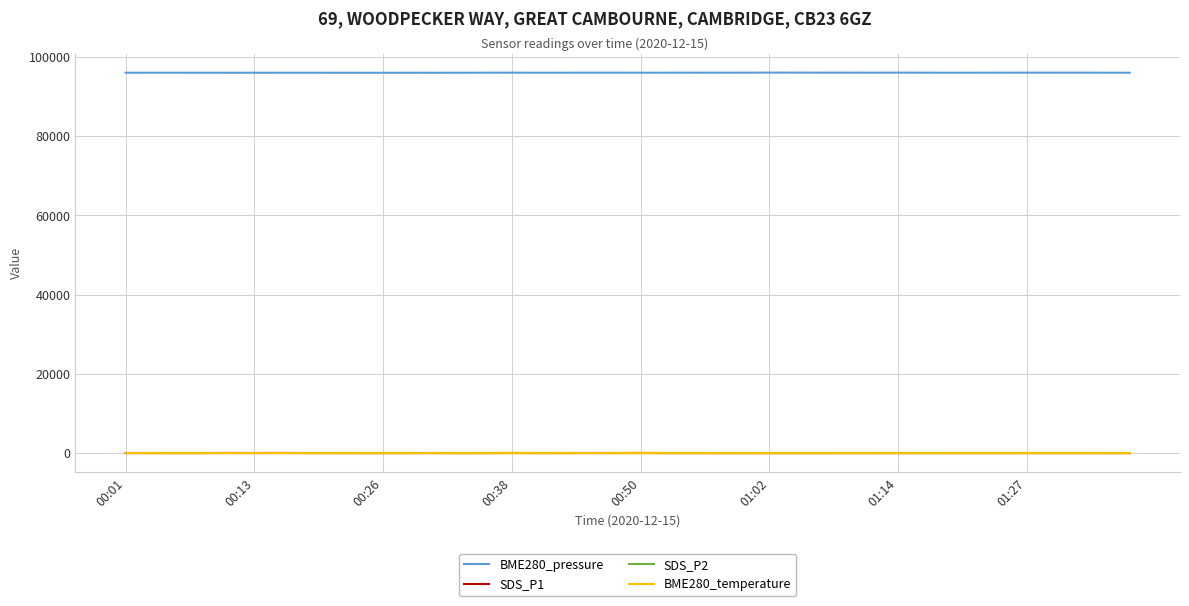

True or false: BME280_pressure and SDS_P2 cross at least once.

False